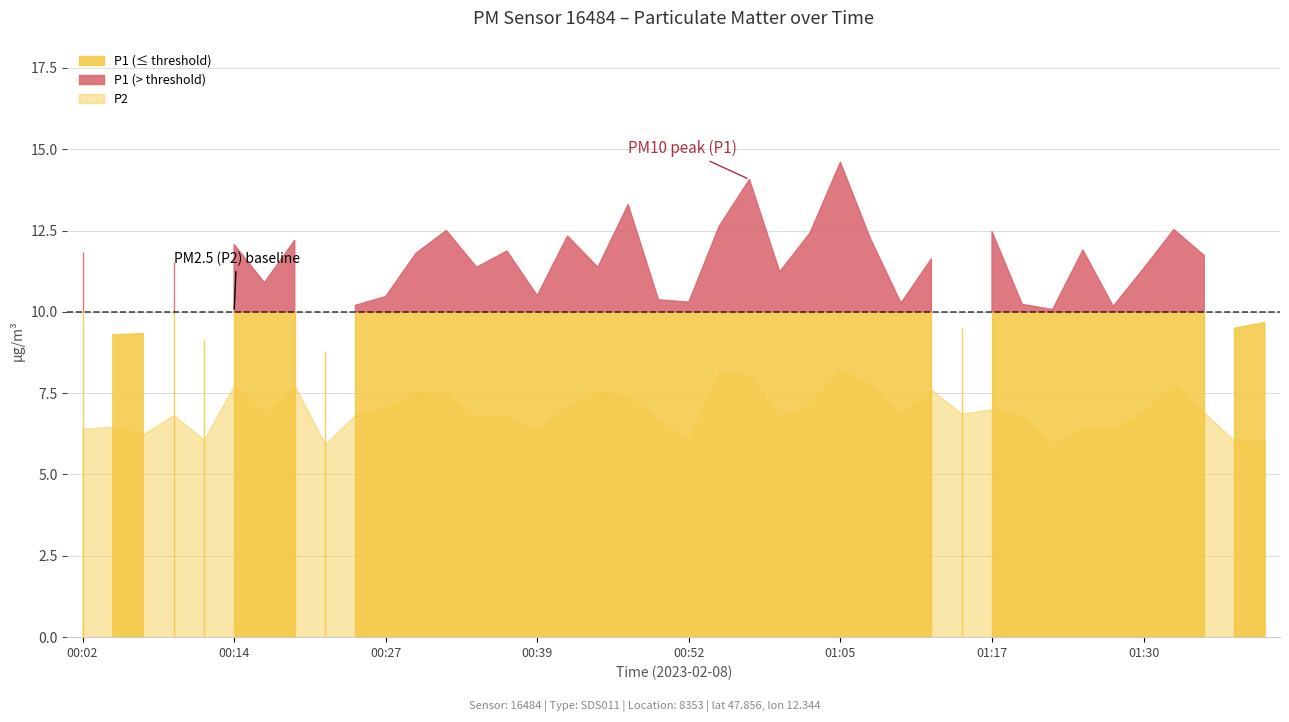

What is the maximum value for P1?

14.6